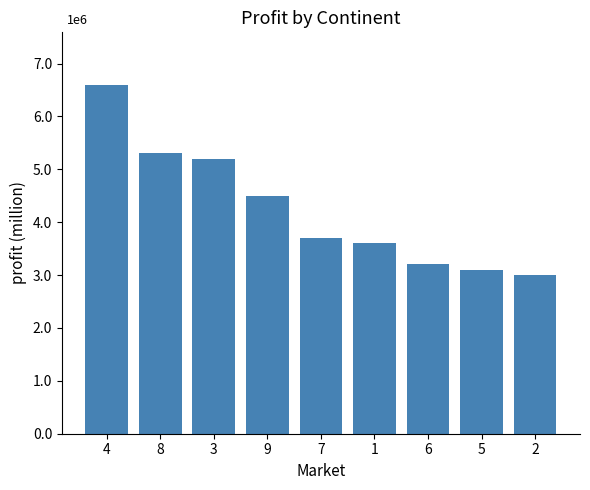

At which category does the chart reach its peak across all series?

4